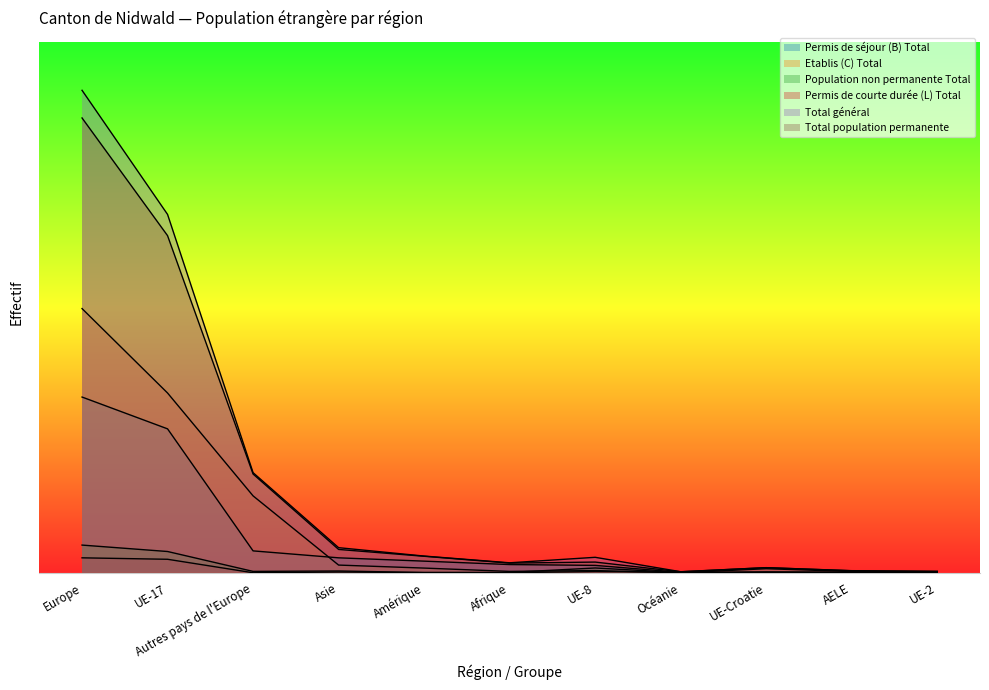

What is the label of the 6th point from the right?

Afrique